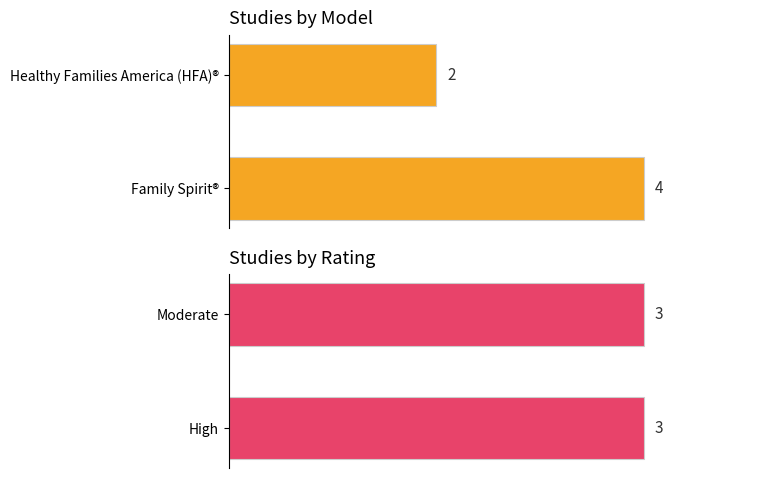

Which series has the widest spread of values?

Model count